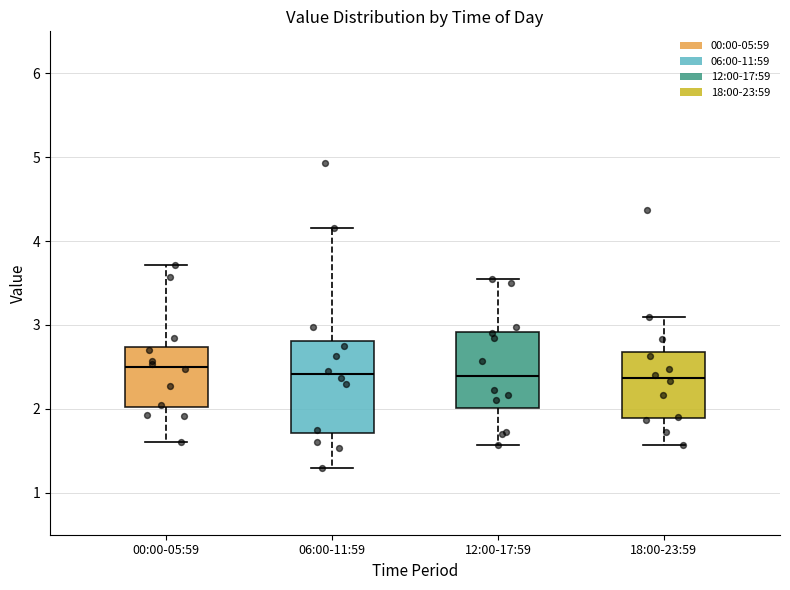

Reading left to right, read every box against the y-axis: the position of its median line, the range the box covers, and the ends of its whiskers. The values are not printed on the chart, so give them approximately, as read against the axis.

00:00-05:59: median 2.5, box 2.0 to 2.7, whiskers 1.6 to 3.7
06:00-11:59: median 2.4, box 1.7 to 2.8, whiskers 1.3 to 4.2
12:00-17:59: median 2.4, box 2.0 to 2.9, whiskers 1.6 to 3.6
18:00-23:59: median 2.4, box 1.9 to 2.7, whiskers 1.6 to 3.1